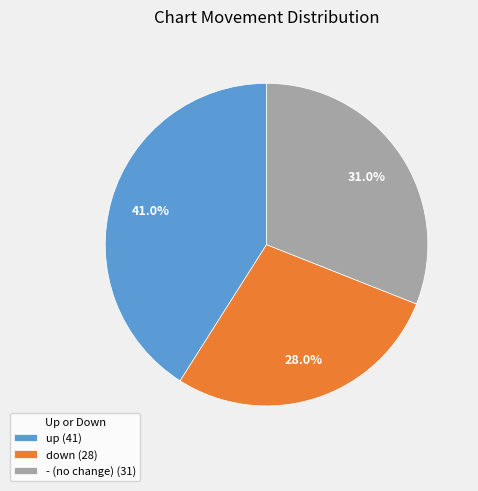

To the nearest percent, what percentage of the pie is down?

28%